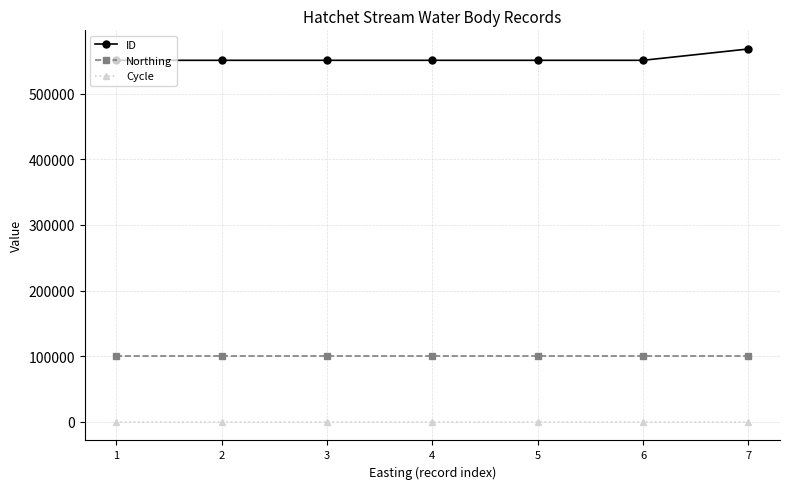

True or false: Cycle and ID intersect in this chart.

False